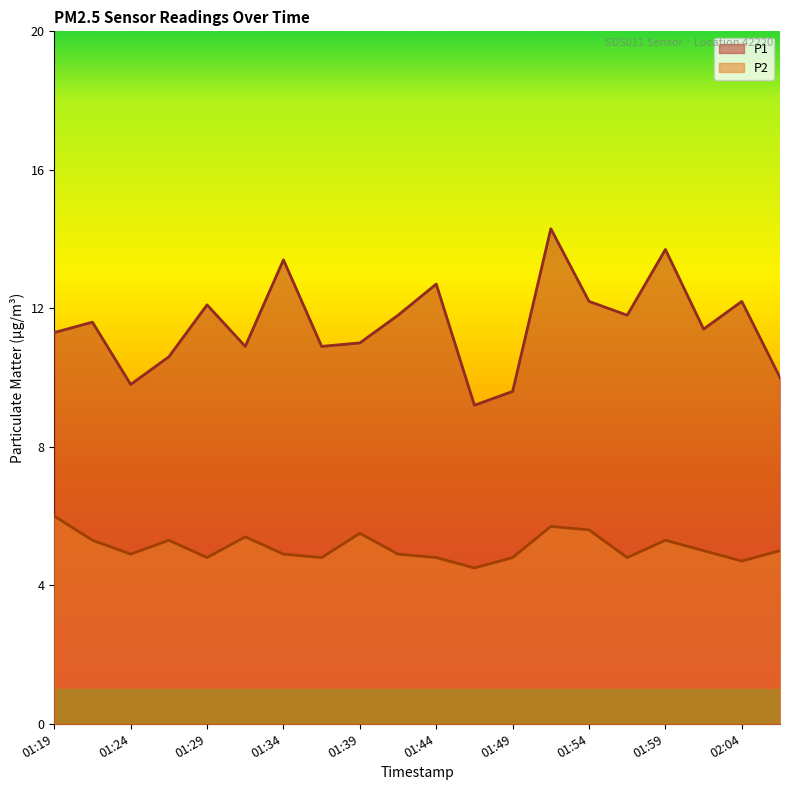

What is the value of the P2 point at the 13th from the left?

4.8